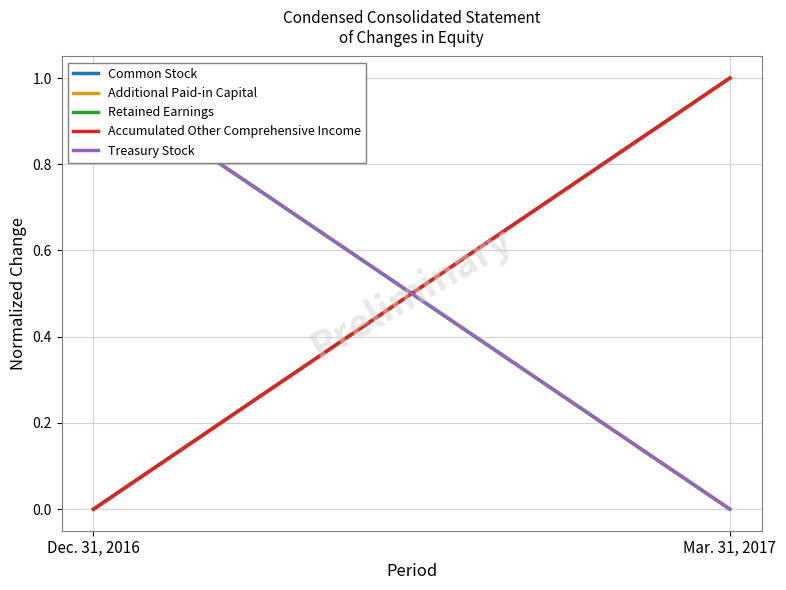

Rank the categories by Treasury Stock value from highest to lowest.

Dec. 31, 2016, Mar. 31, 2017